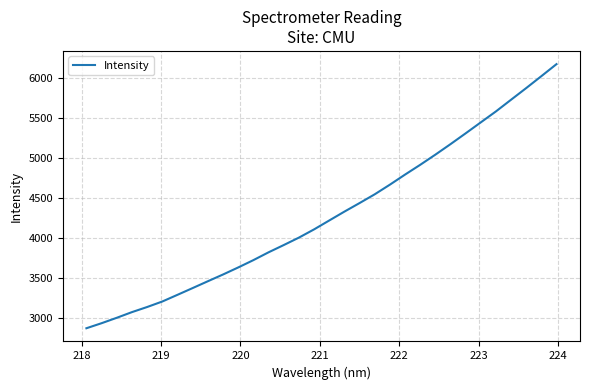

What is the greatest value displayed?

6173.5